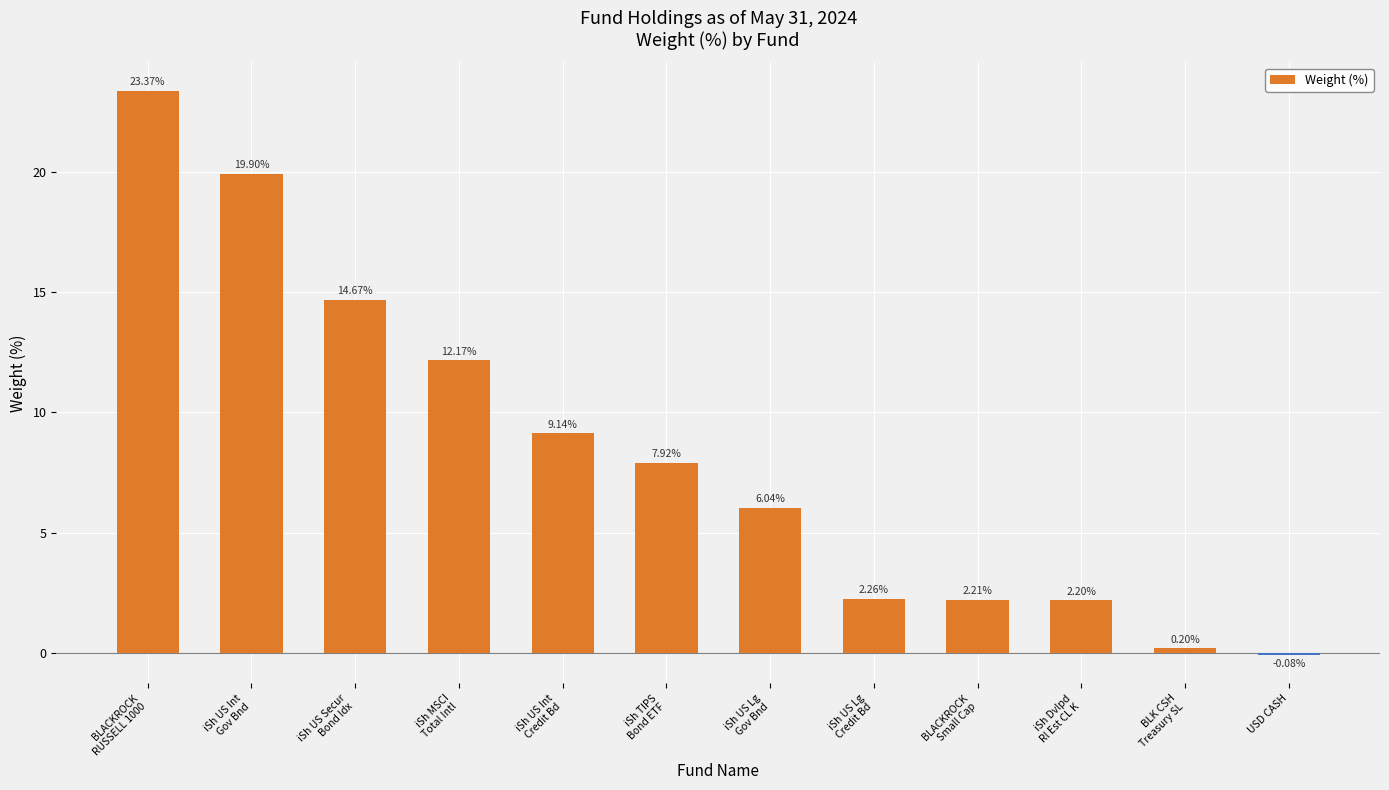

What is the sum of all values?

100.0